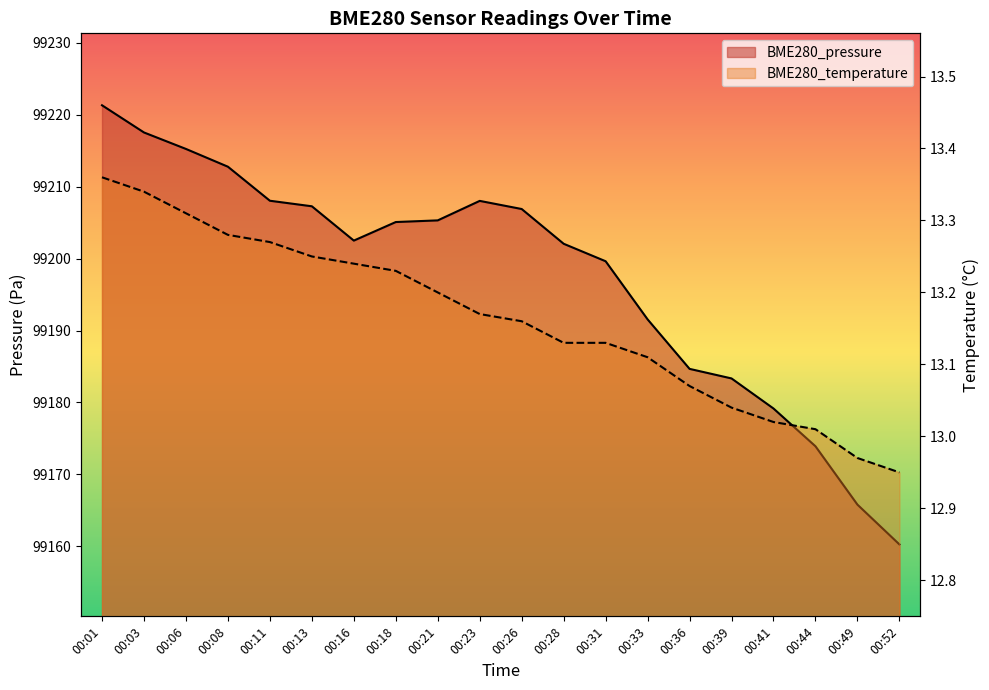

Which category has the lowest value in the BME280_temperature series?

00:52